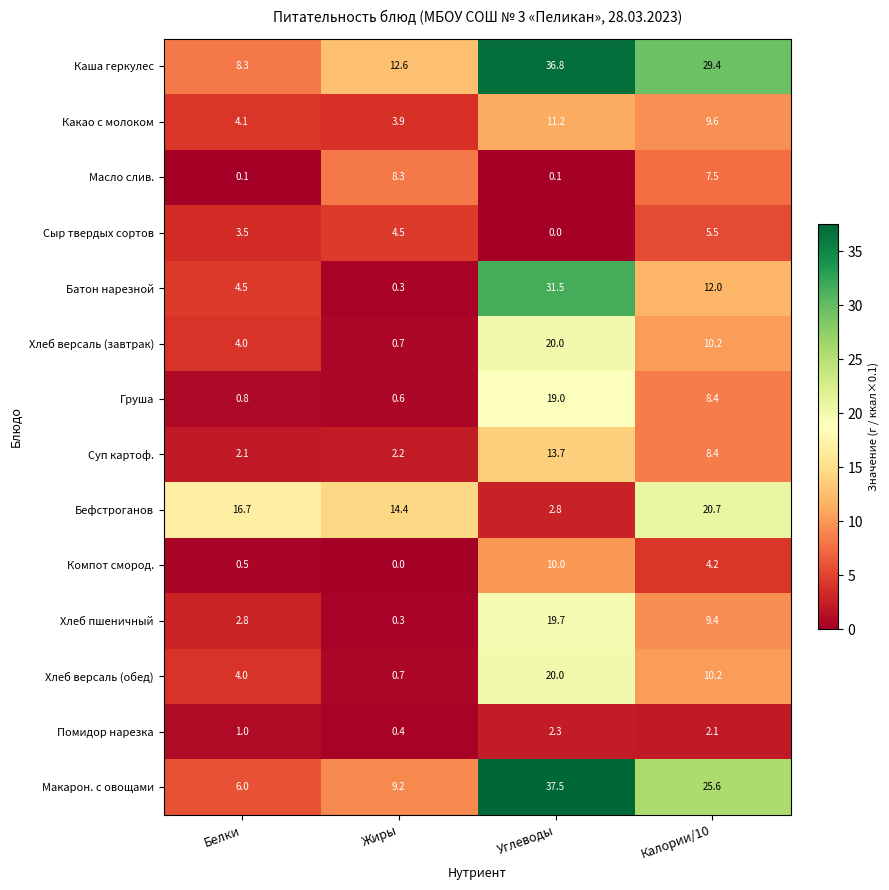

What is the difference between the second highest and second lowest values in the Макарон. с овощами series?

16.4